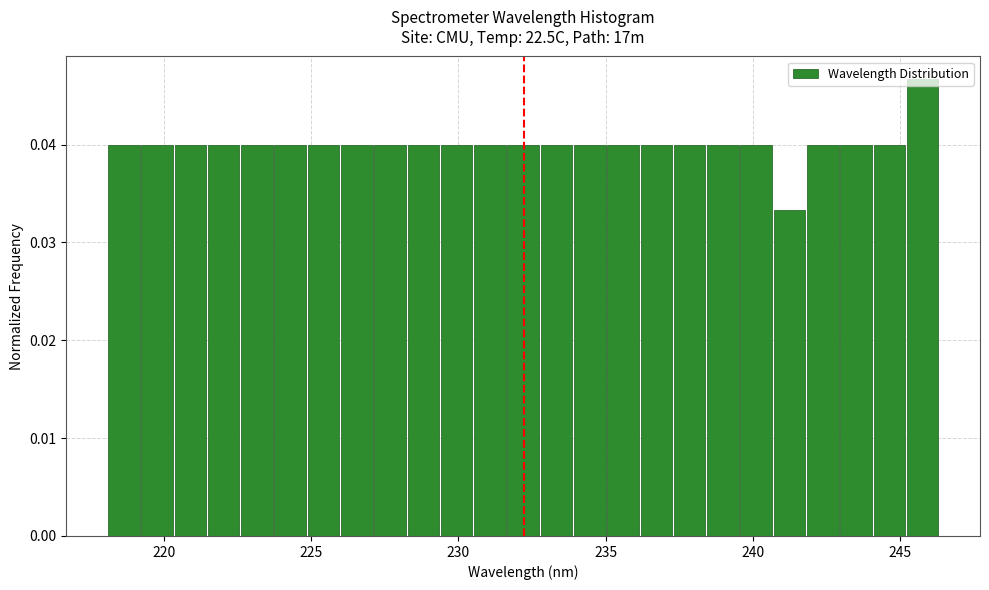

Around what value on the x-axis is the tallest bar? Give the approximate position of its centre, as read against the axis.

246.0